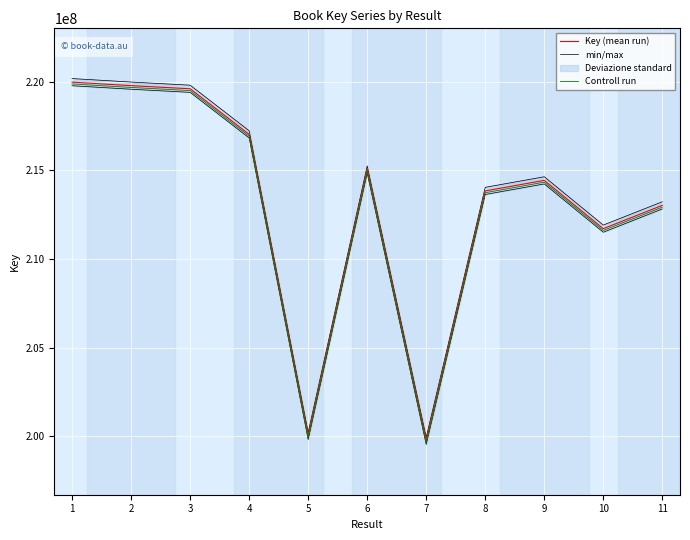

Reading left to right, extract all data points from this chart.

Key (mean run): 219972708.0	219775572.0	219599240.0	217027785.0	200015966.0	215046560.0	199739171.0	213838654.0	214434487.0	211710372.0	213023293.0
min/max: 220175043.4	219977907.4	219801575.4	217230120.4	200218301.4	215248895.4	199941506.4	214040989.4	214636822.4	211912707.4	213225628.4
Controll run: 219871540.3	219674404.3	219498072.3	216926617.3	199914798.3	214945392.3	199638003.3	213737486.3	214333319.3	211609204.3	212922125.3